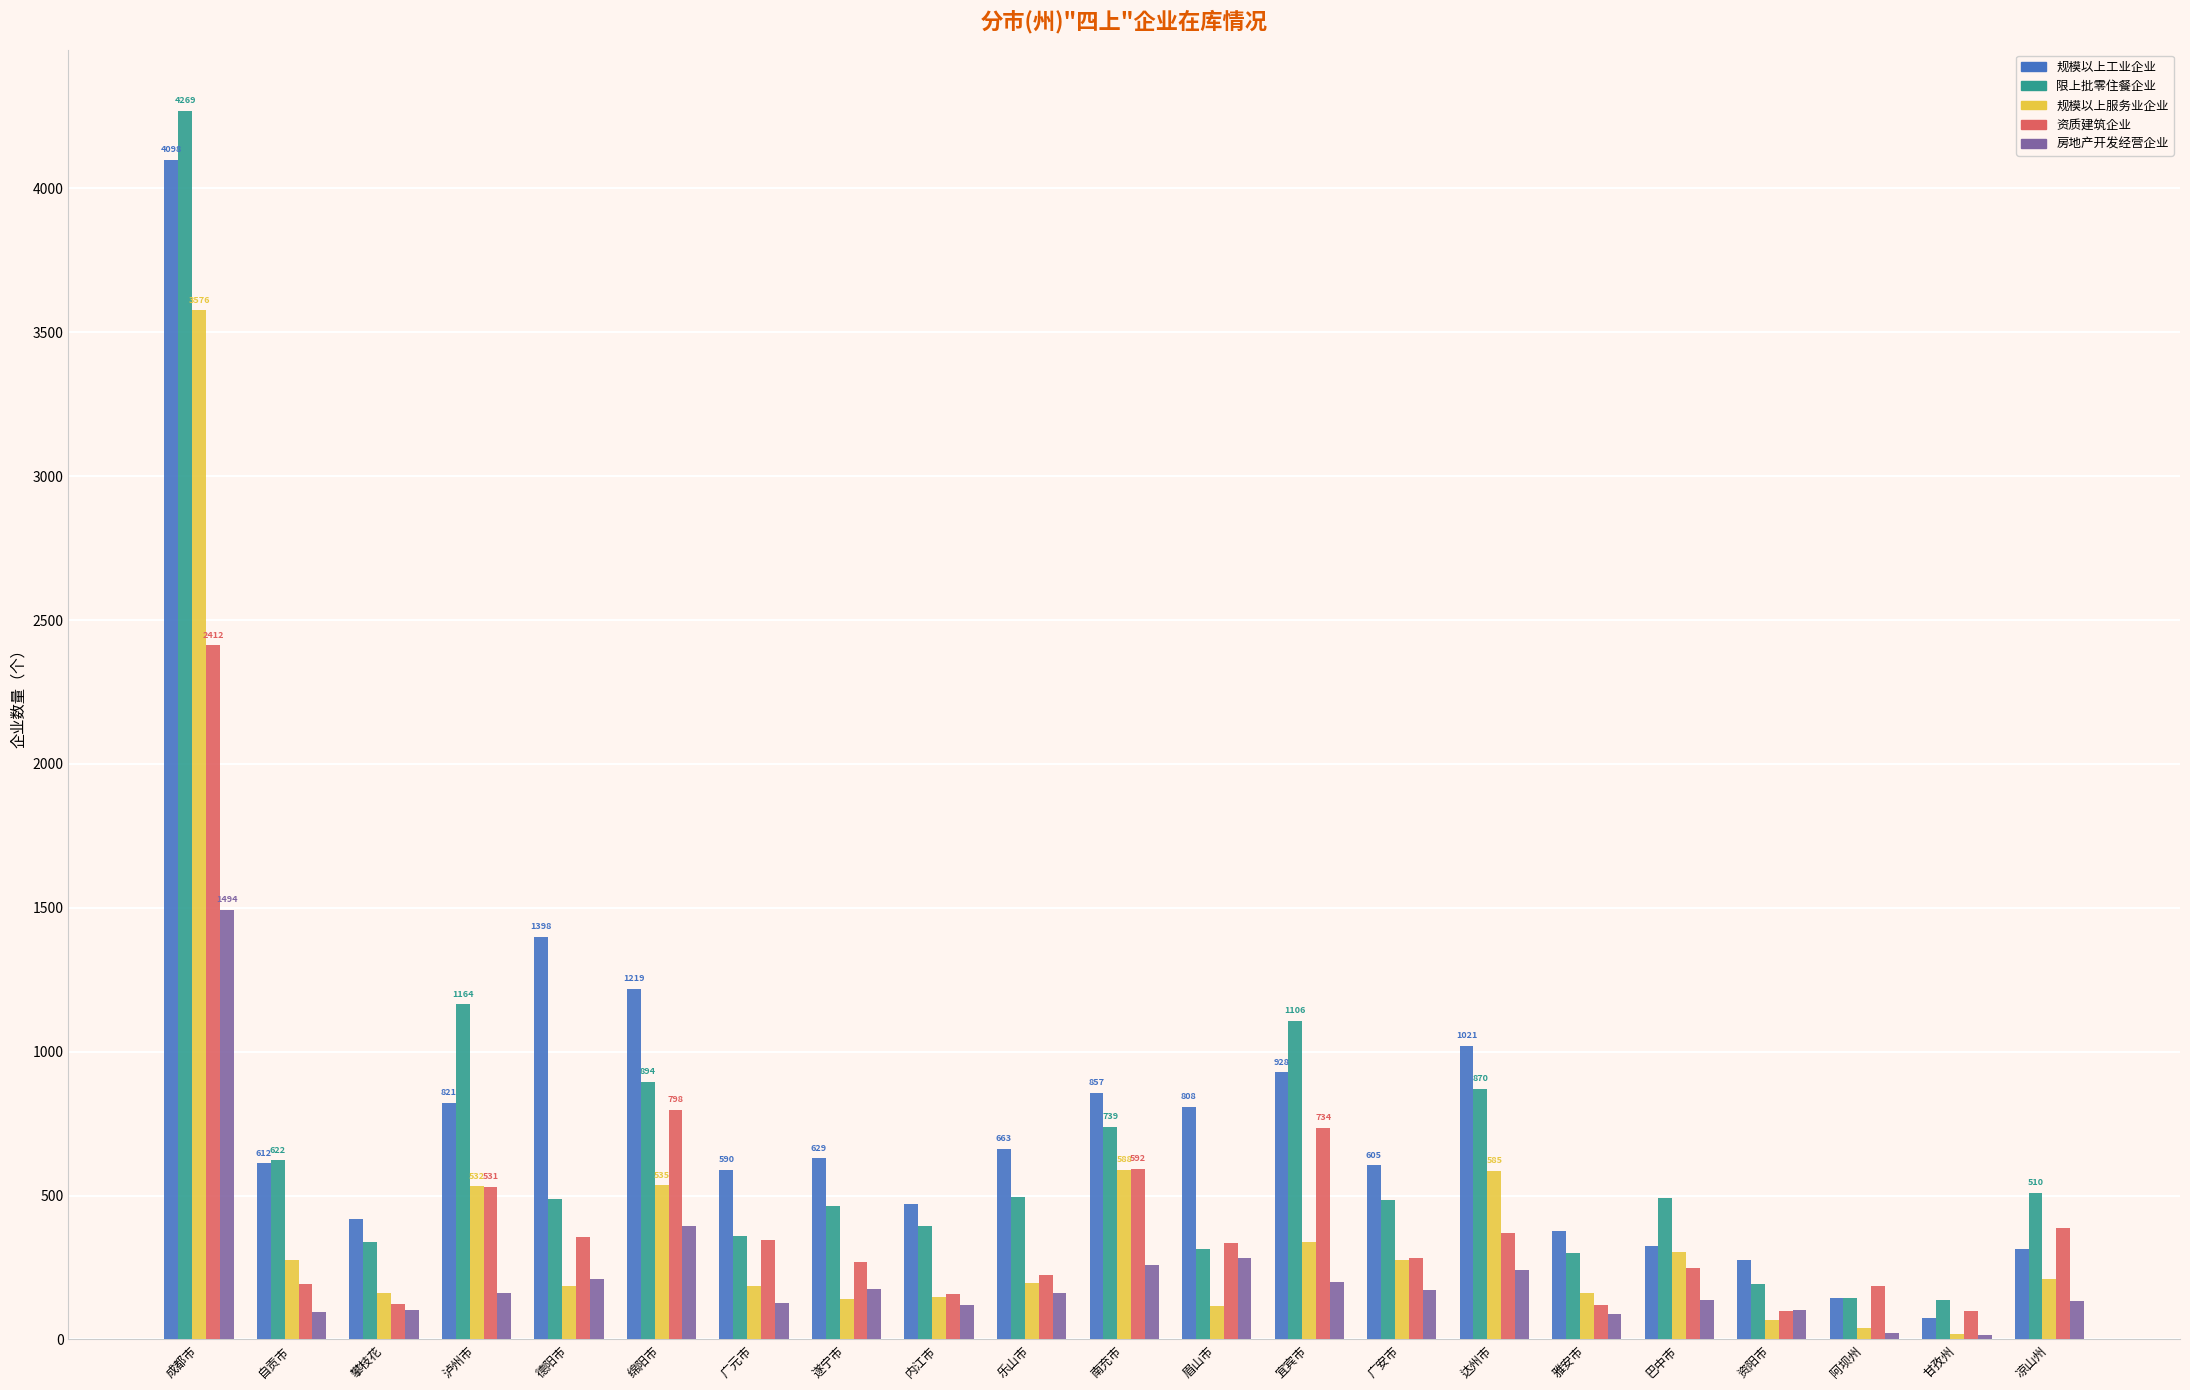

At which label is 资质建筑企业 closest to 1255?

绵阳市